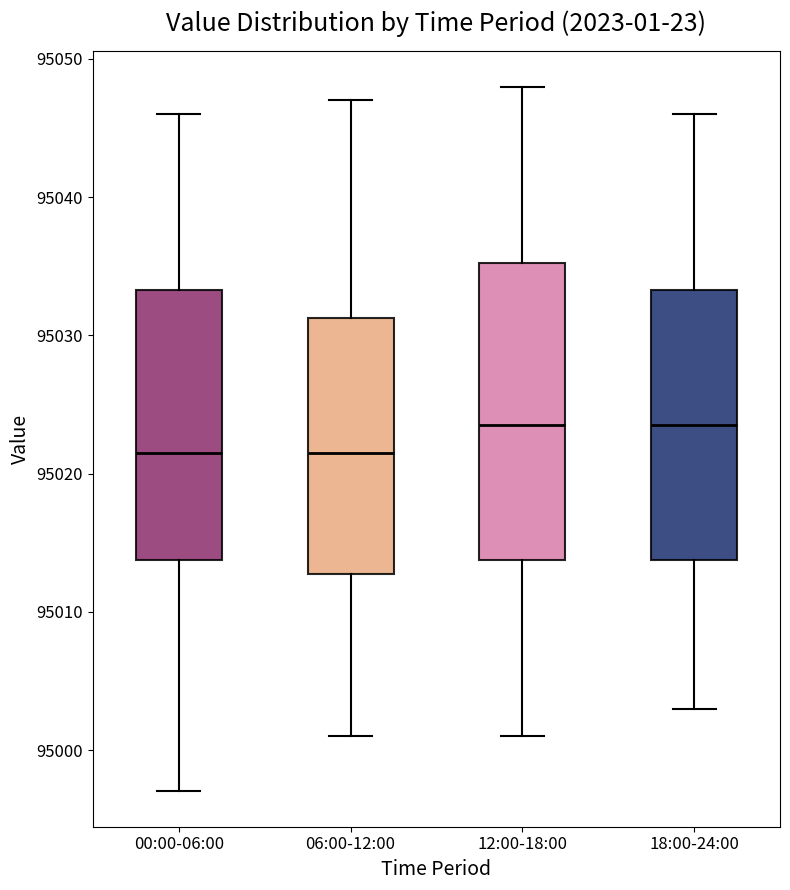

Reading left to right, read every box against the y-axis: the position of its median line, the range the box covers, and the ends of its whiskers. The values are not printed on the chart, so give them approximately, as read against the axis.

00:00-06:00: median 95022, box 95014 to 95033, whiskers 94997 to 95046
06:00-12:00: median 95022, box 95013 to 95031, whiskers 95001 to 95047
12:00-18:00: median 95024, box 95014 to 95035, whiskers 95001 to 95048
18:00-24:00: median 95024, box 95014 to 95033, whiskers 95003 to 95046